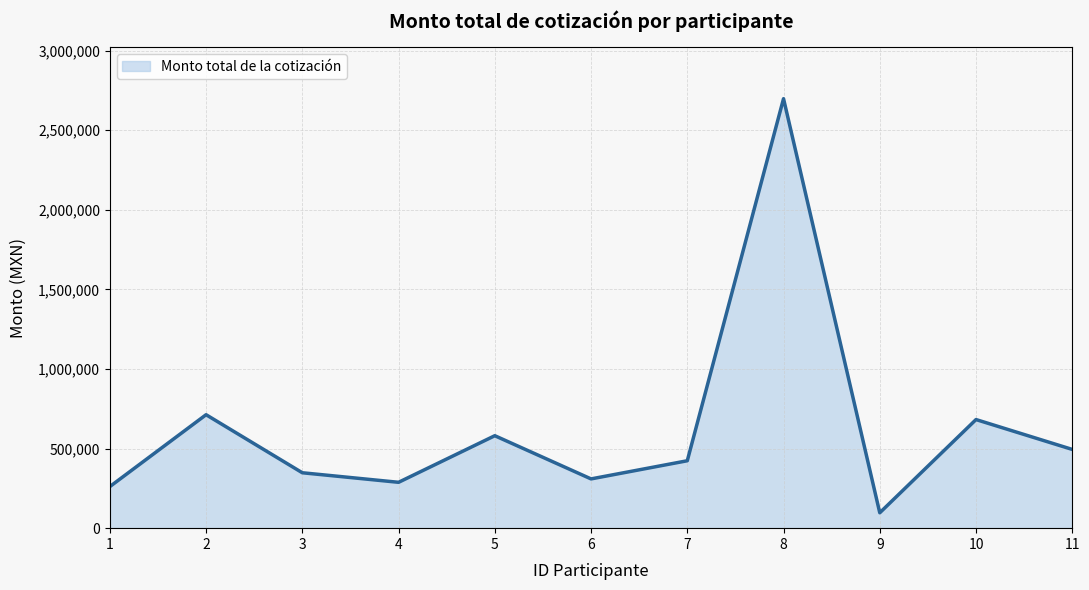

What is the ratio of the value at 6 to the value at 1?

1.2